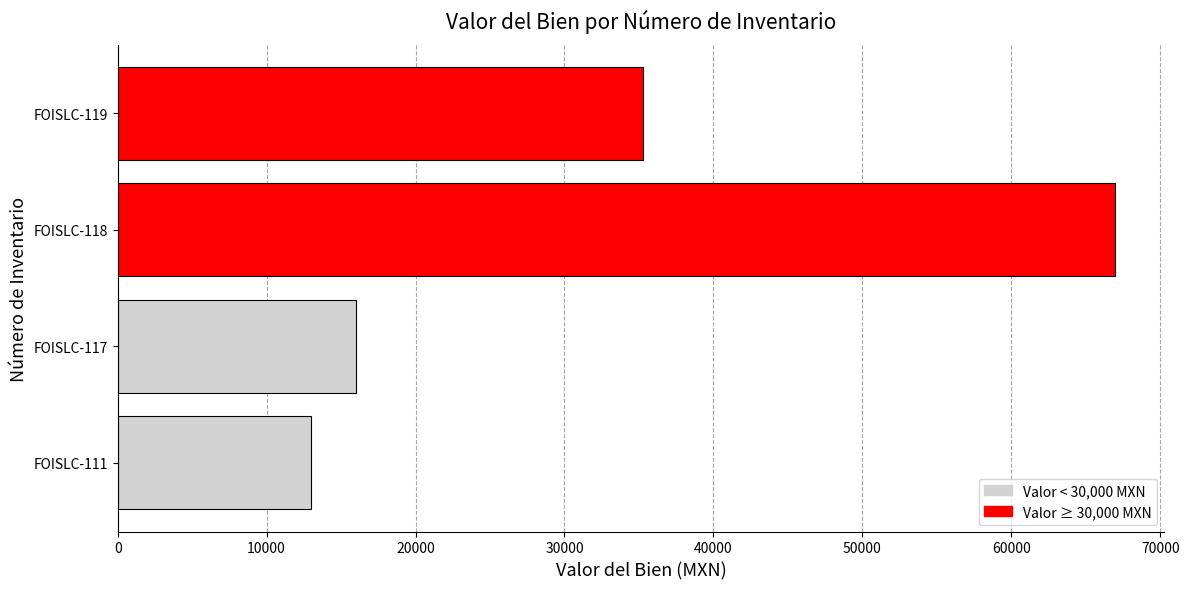

Between FOISLC-111 and FOISLC-118, which is larger?

FOISLC-118